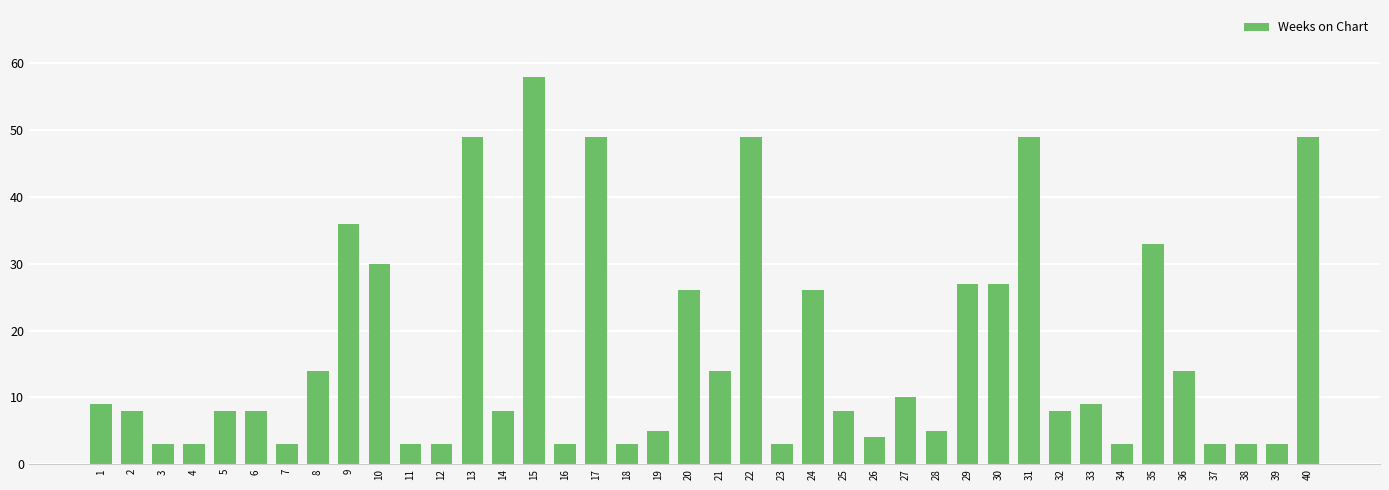

What is the greatest value displayed?

58